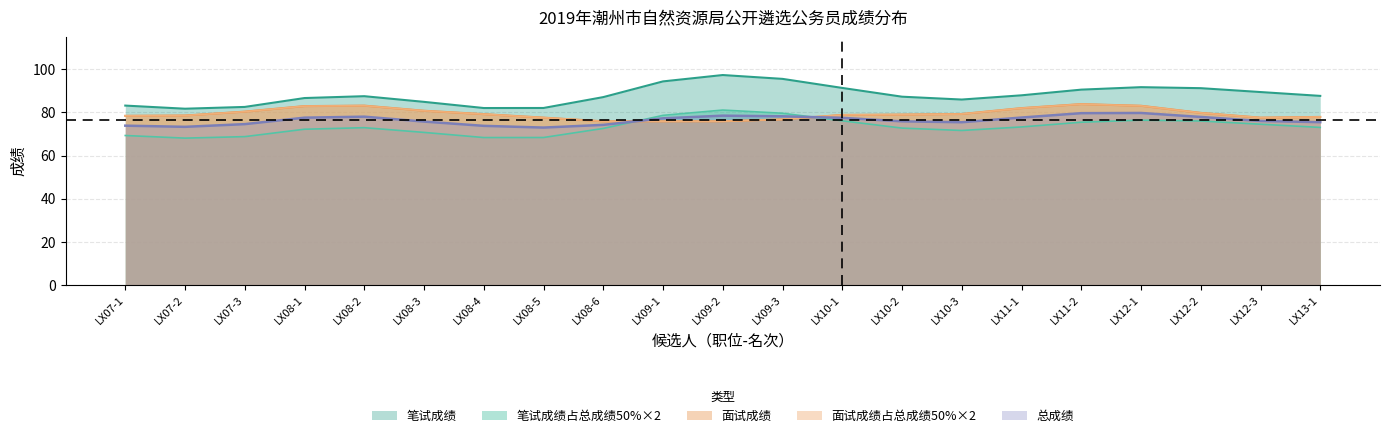

What value does the 笔试成绩 series have at LX13-1?

87.6